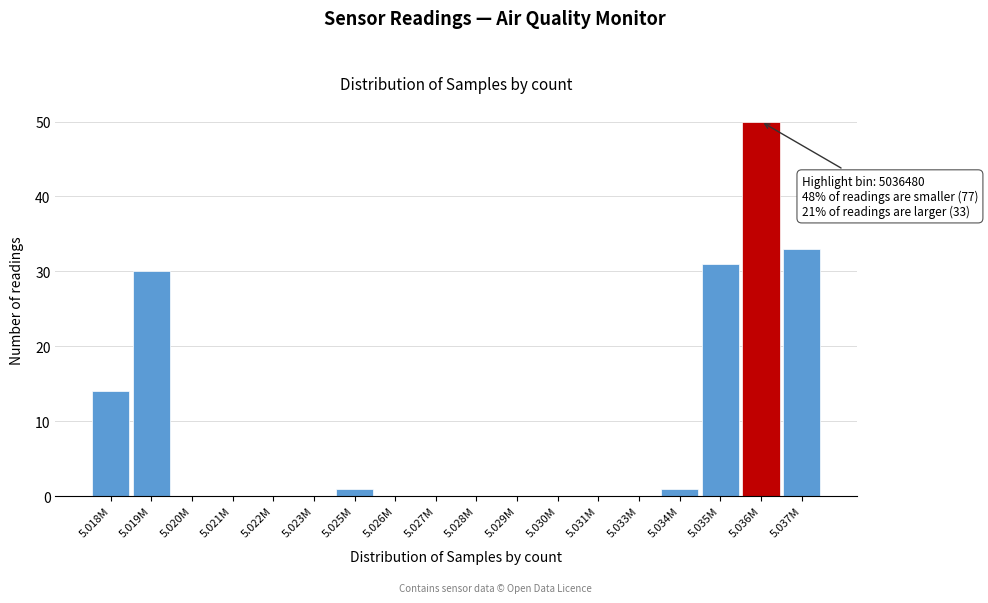

Reading left to right, what are all the values shown in this chart?

5.018M=14	5.019M=30	5.020M=0	5.021M=0	5.022M=0	5.023M=0	5.025M=1	5.026M=0	5.027M=0	5.028M=0	5.029M=0	5.030M=0	5.031M=0	5.033M=0	5.034M=1	5.035M=31	5.036M=50	5.037M=33